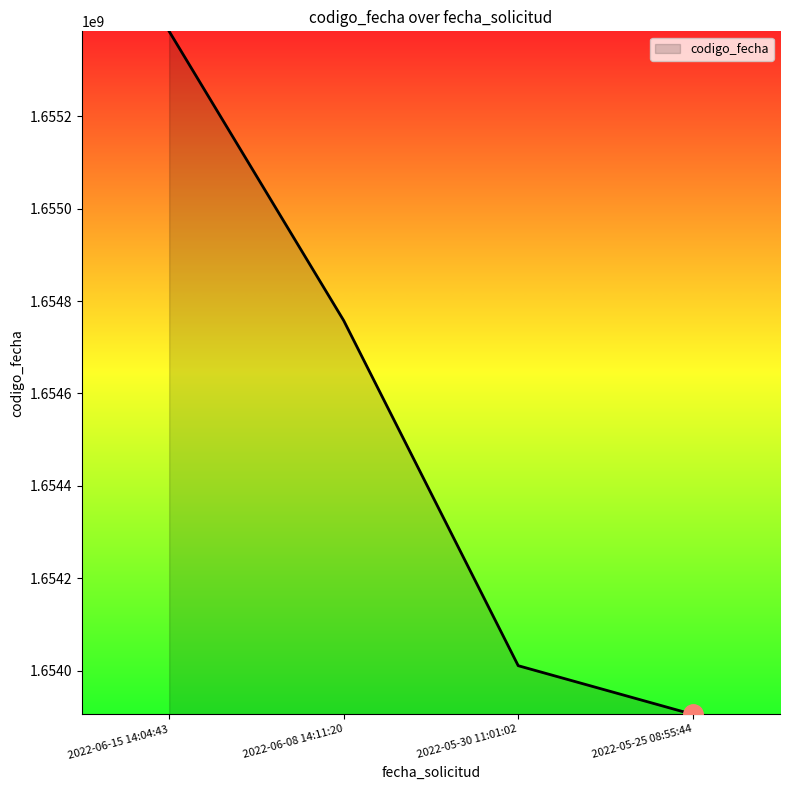

How many lines are shown in the chart?

1